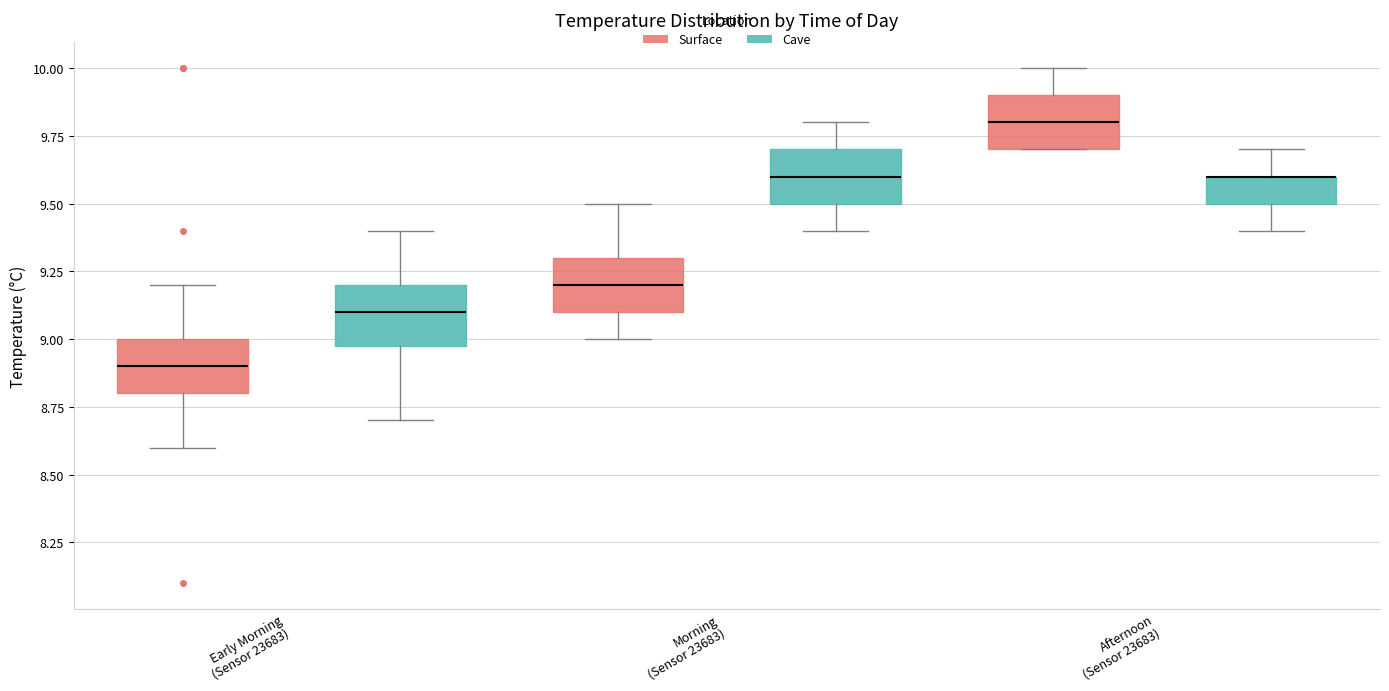

Reading left to right, read every box against the y-axis: the position of its median line, the range the box covers, and the ends of its whiskers. The values are not printed on the chart, so give them approximately, as read against the axis.

Early Morning (Sensor 23683) (Surface): median 8.9, box 8.8 to 9.0, whiskers 8.6 to 9.2
Early Morning (Sensor 23683) (Cave): median 9.1, box 9.0 to 9.2, whiskers 8.7 to 9.4
Morning (Sensor 23683) (Surface): median 9.2, box 9.1 to 9.3, whiskers 9.0 to 9.5
Morning (Sensor 23683) (Cave): median 9.6, box 9.5 to 9.7, whiskers 9.4 to 9.8
Afternoon (Sensor 23683) (Surface): median 9.8, box 9.7 to 9.9, whiskers 9.7 to 10.0
Afternoon (Sensor 23683) (Cave): median 9.6 (drawn on the box's upper edge), box 9.5 to 9.6, whiskers 9.4 to 9.7